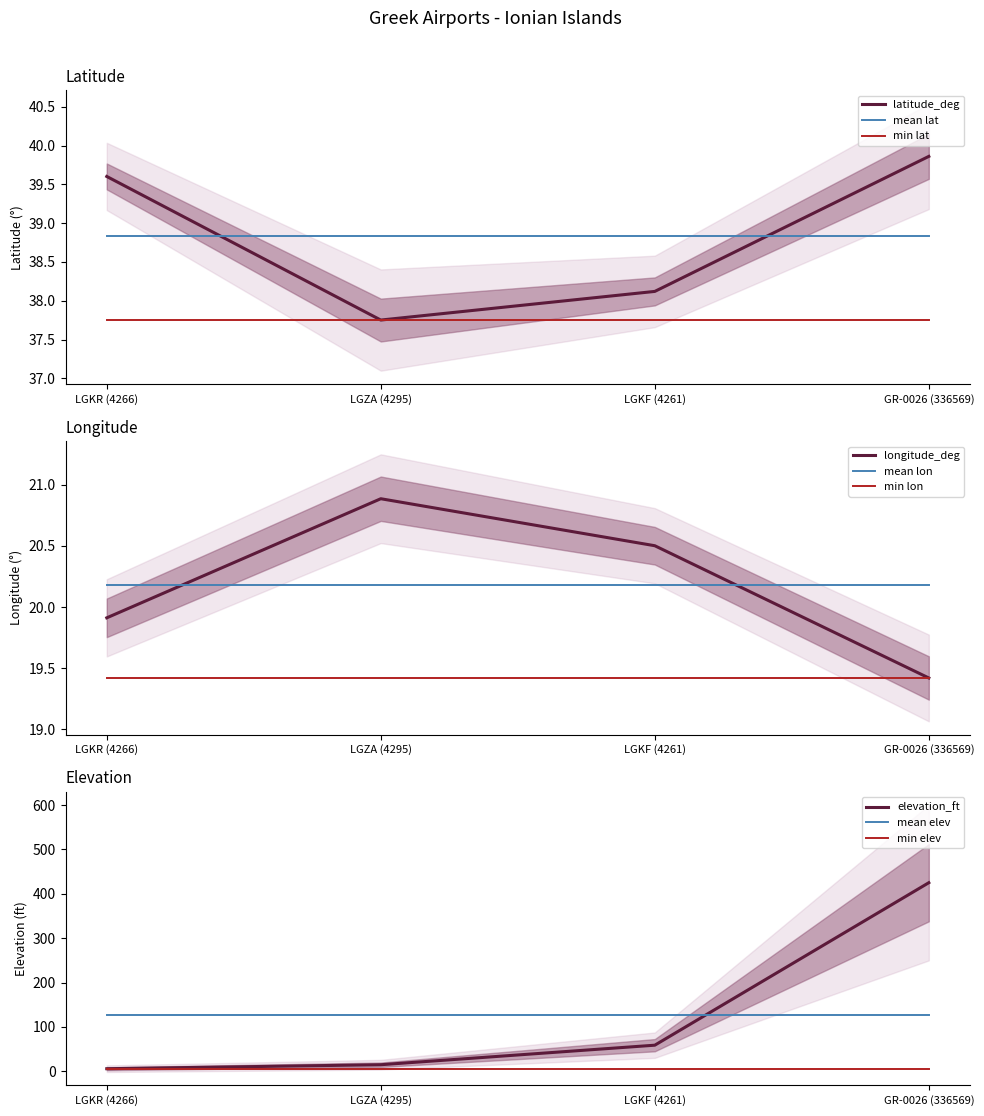

Which series changed the most between LGZA (4295) and GR-0026 (336569)?

elevation_ft